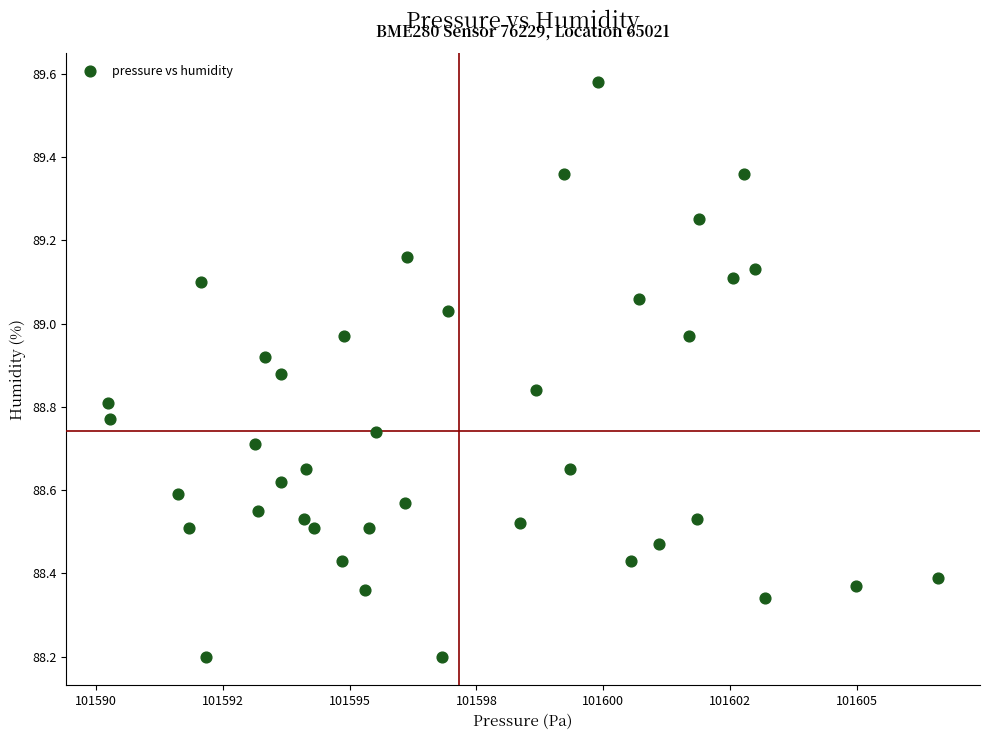

What is the range of Y values (max minus min)?

1.4